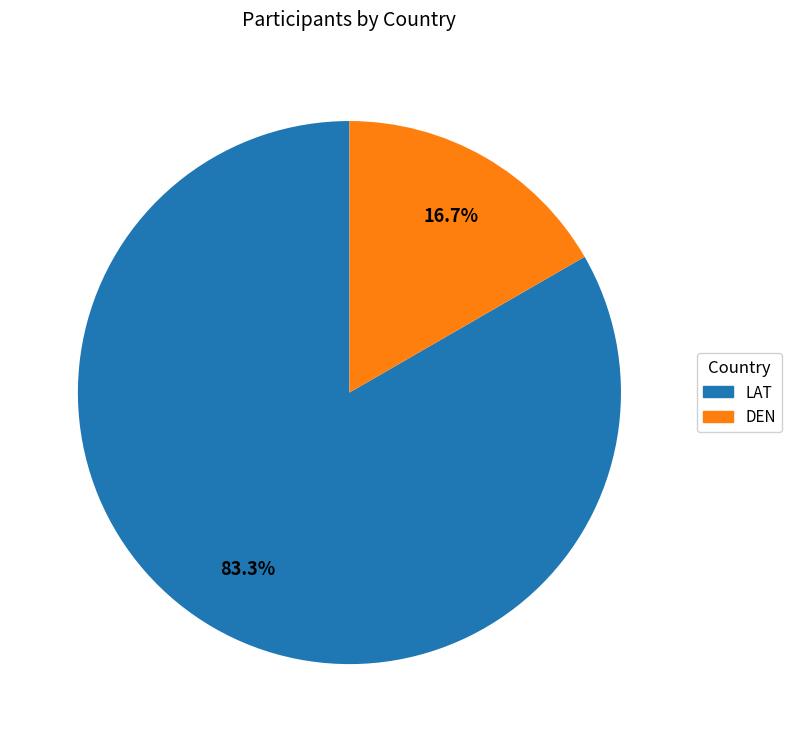

Which category has the smallest portion of the pie?

DEN